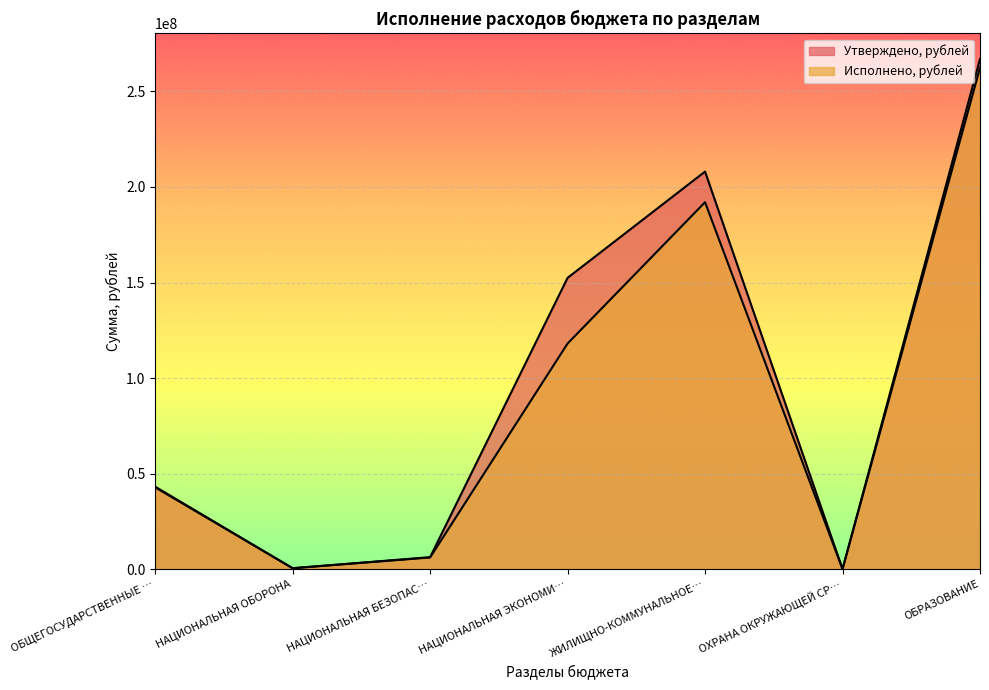

True or false: Утверждено, рублей and Исполнено, рублей cross at least once.

False